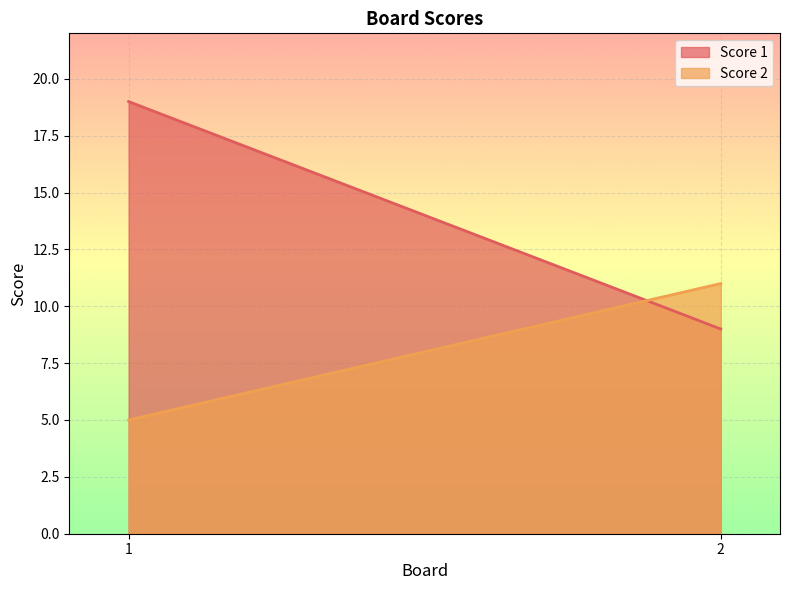

What are all the series names shown in the legend?

Score 1, Score 2